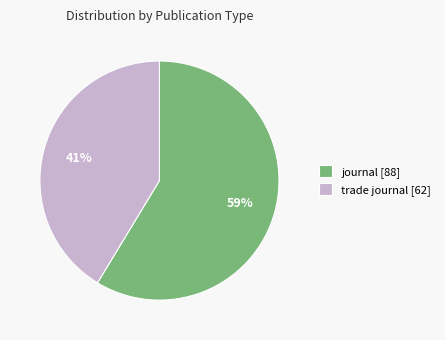

To the nearest percent, what portion does journal represent?

59%